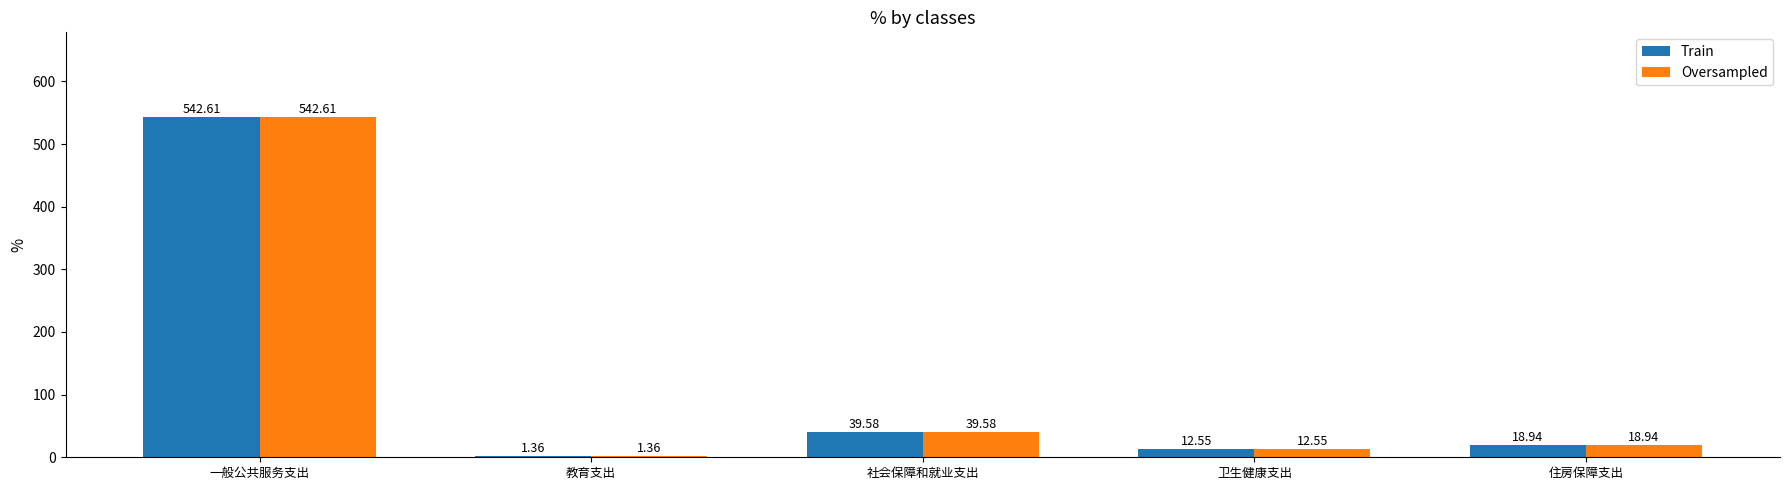

What is the total value across all series at 卫生健康支出?

25.1